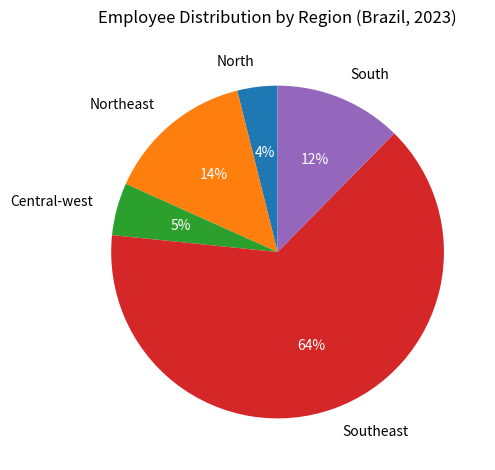

Which slice represents more than half of the pie?

Southeast